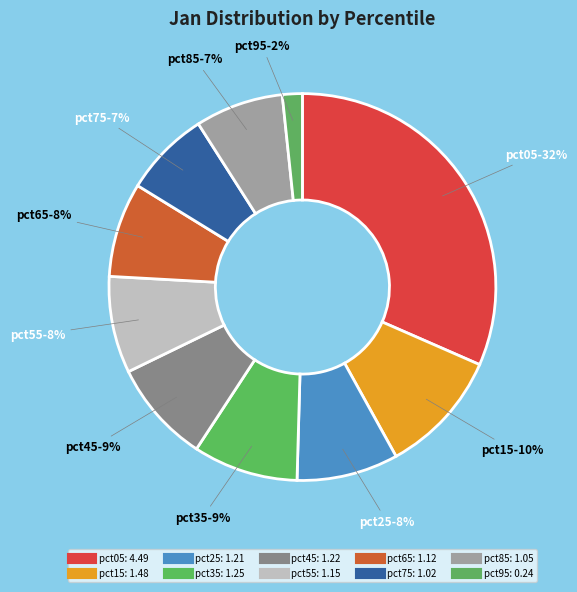

To the nearest percent, what is the combined percentage of pct85 and pct65?

15%